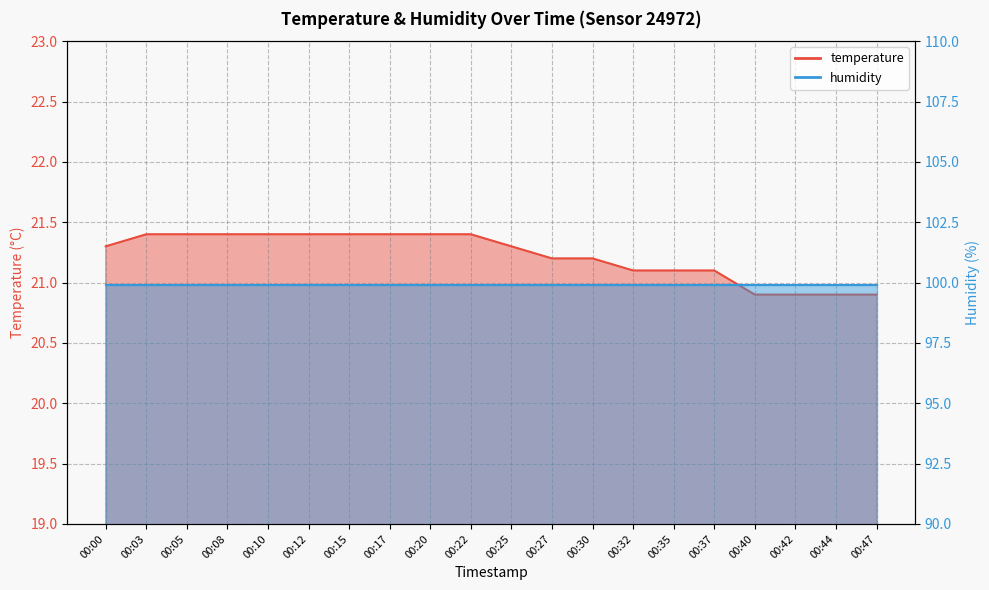

How many values are below 21?

4